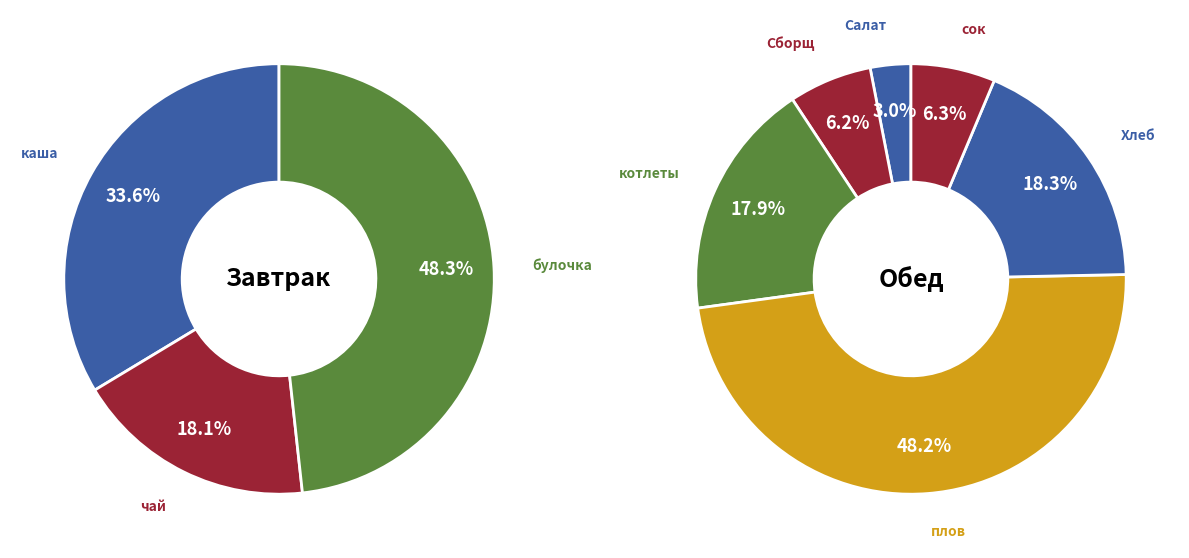

Is there a majority slice in this chart?

No